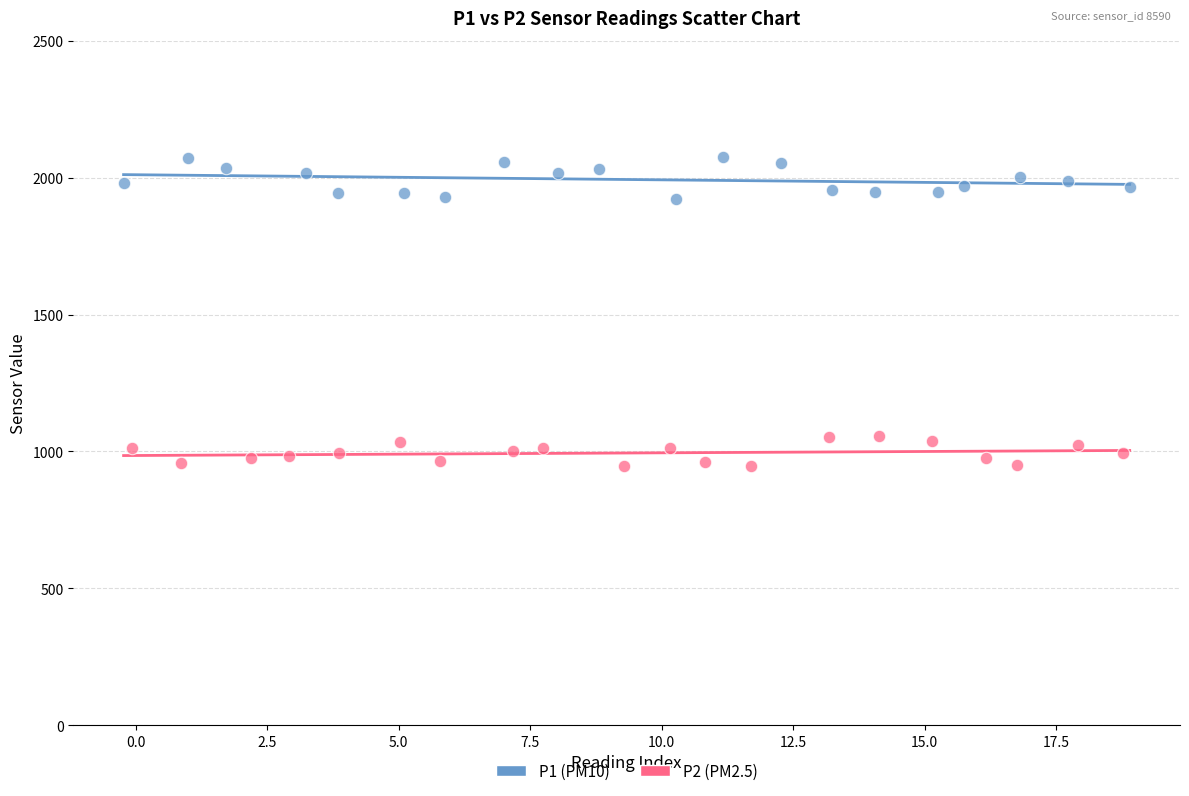

What are all the series names shown in the legend?

P1 (PM10), P2 (PM2.5)